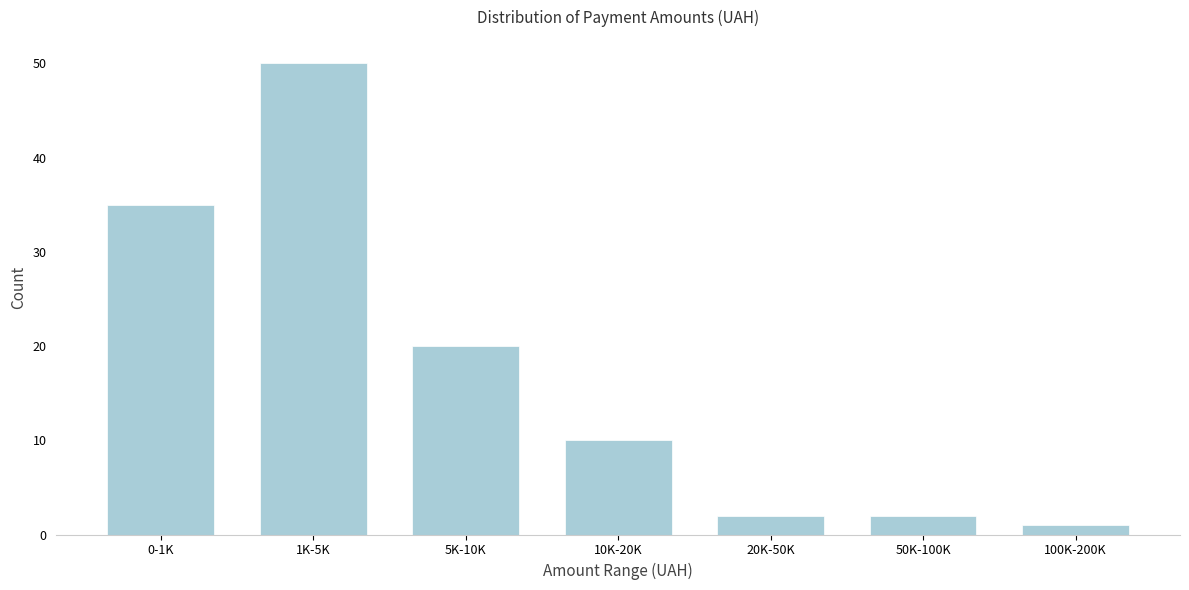

Reading right to left, list all the values displayed in this chart.

100K-200K=1	50K-100K=2	20K-50K=2	10K-20K=10	5K-10K=20	1K-5K=50	0-1K=35